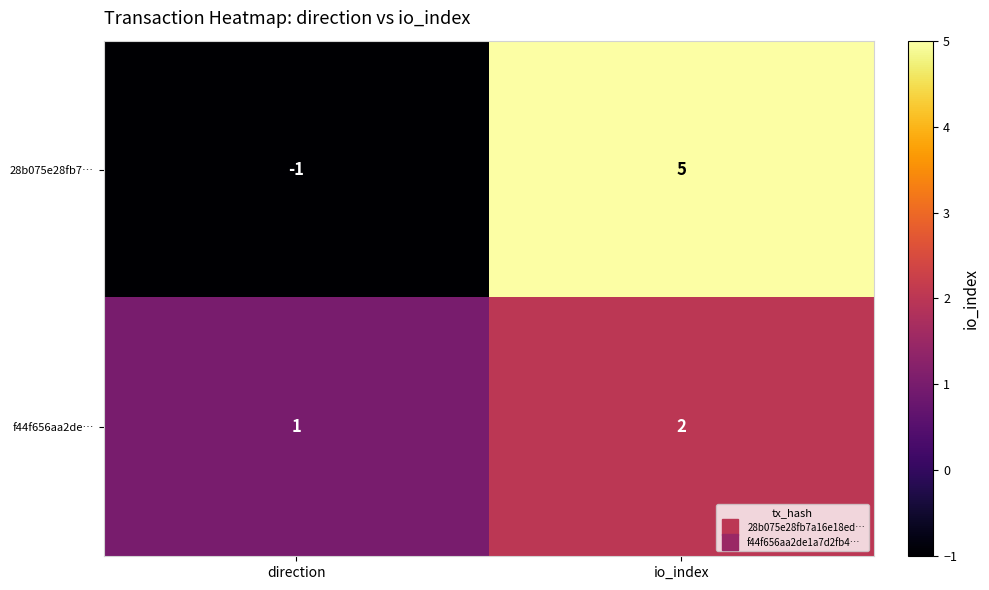

Reading left to right, extract all data points from this chart.

28b075e28fb7…: direction=-1	io_index=5
f44f656aa2de…: direction=1	io_index=2